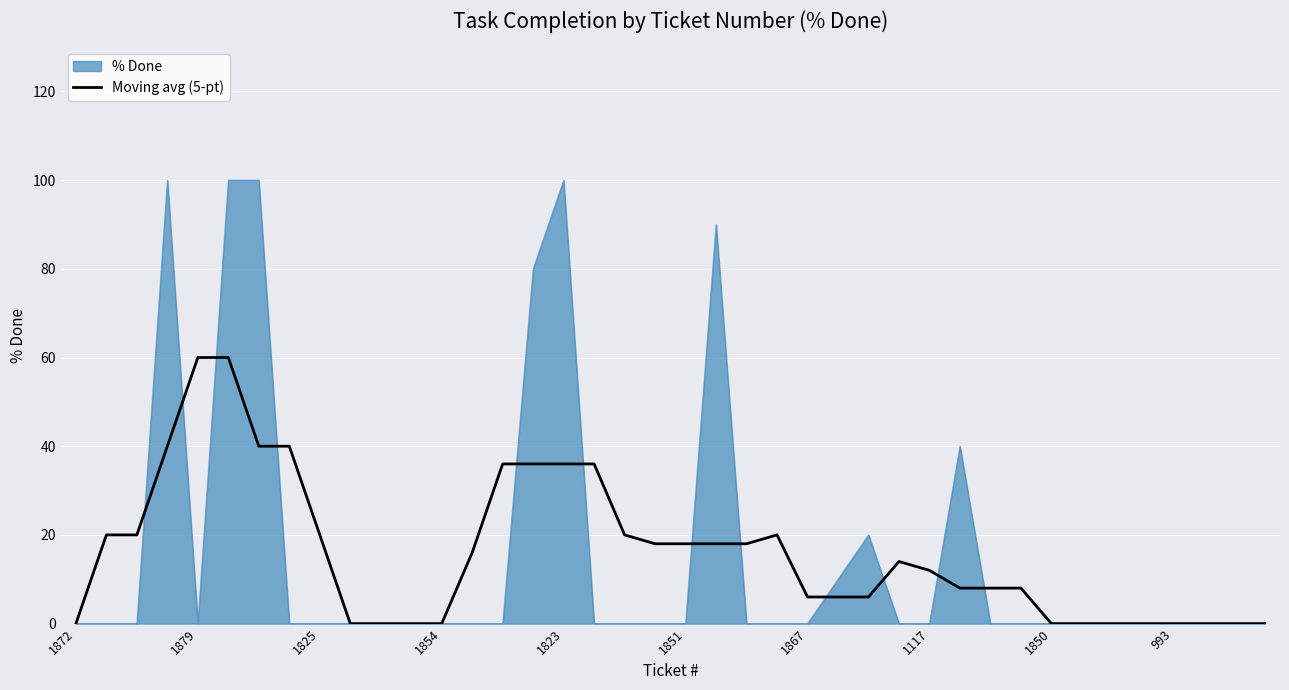

What is the maximum value for % Done?

100